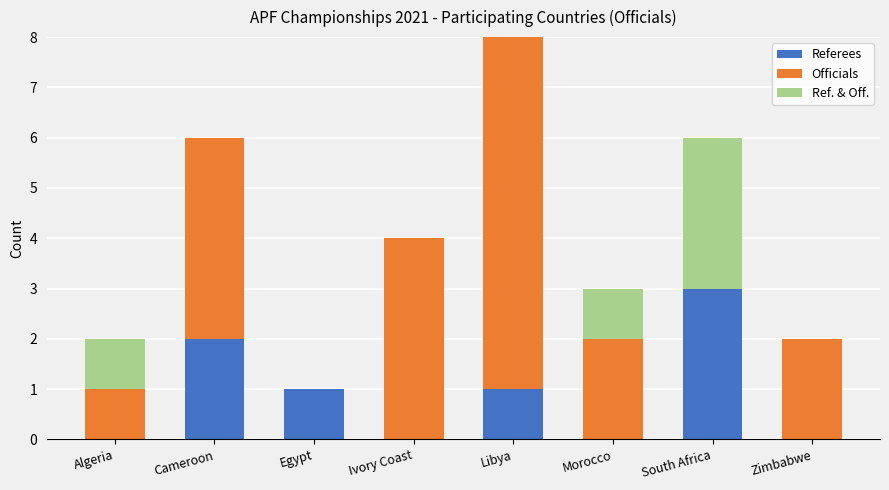

True or false: Referees has a value of -1 at Zimbabwe.

False